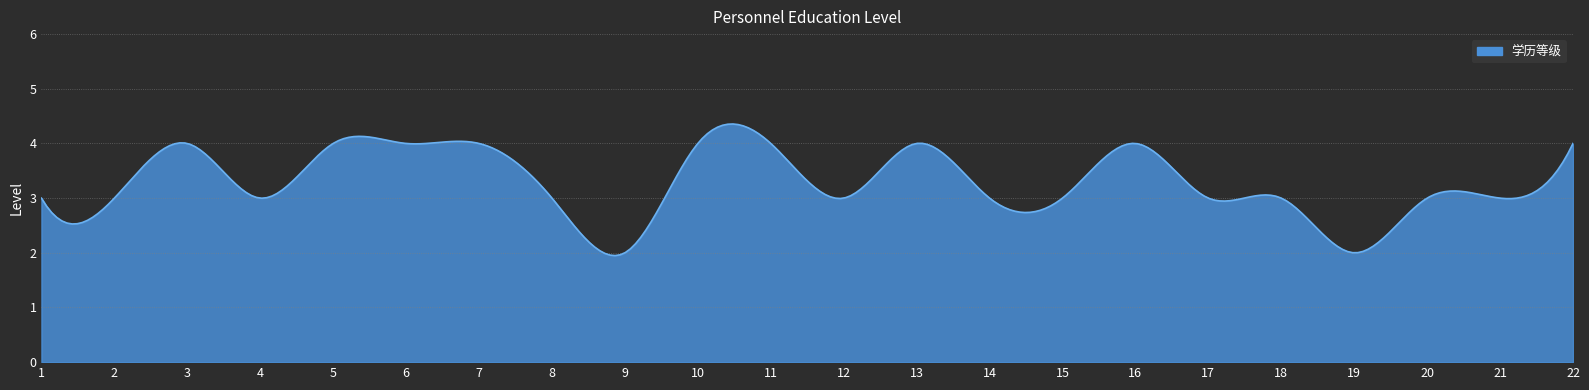

What is the difference between the maximum and second lowest values?

2.4